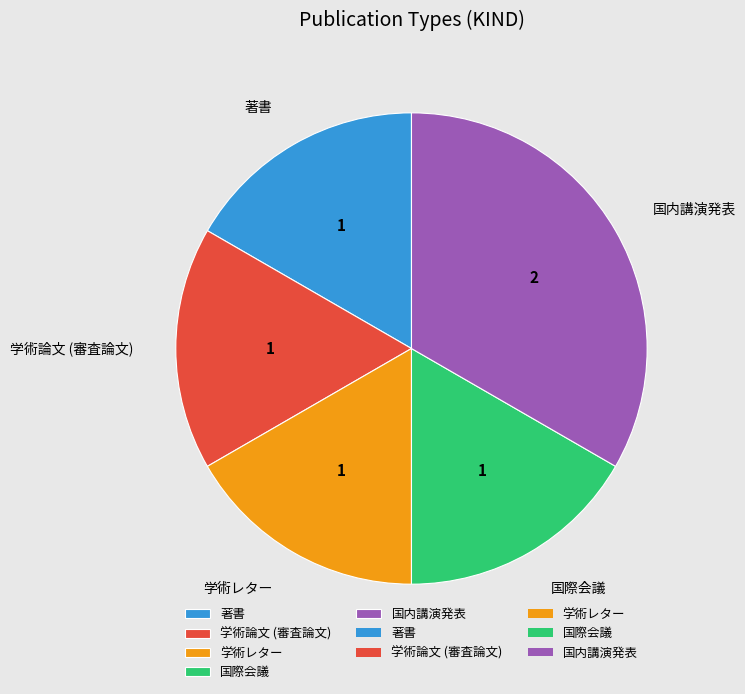

Does any single category account for the majority?

No